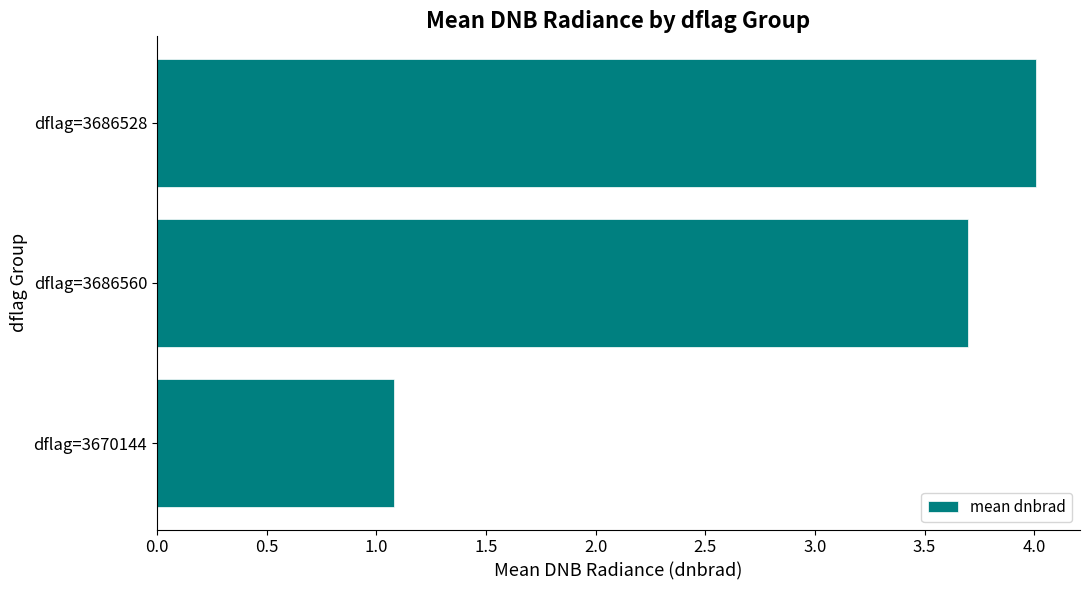

What is the greatest value displayed?

4.0